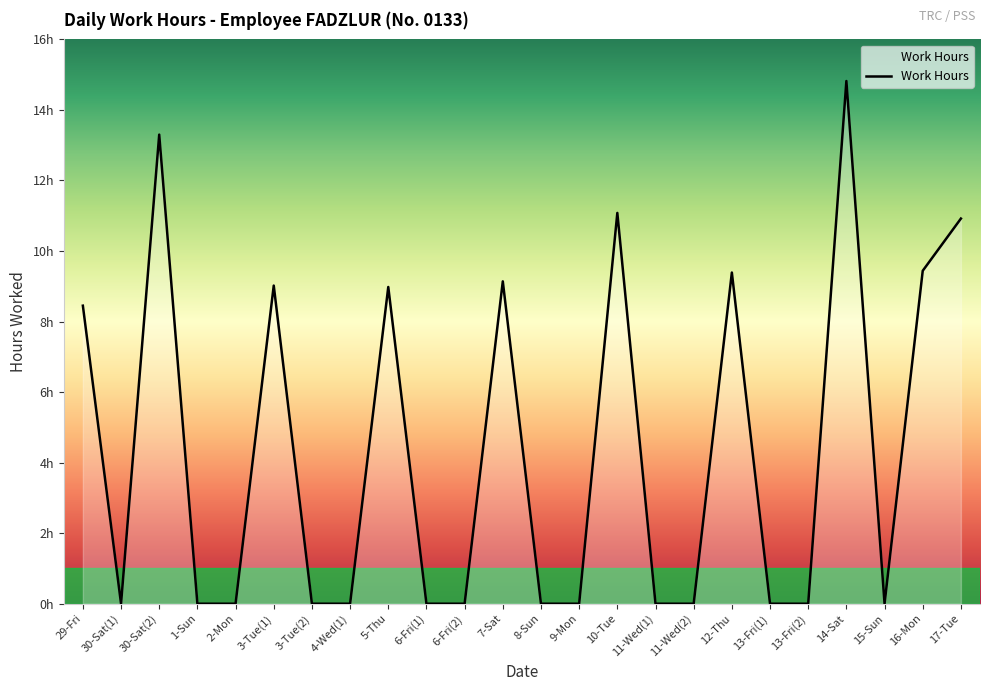

At which category does the data reach its first local valley?

30-Sat(1)